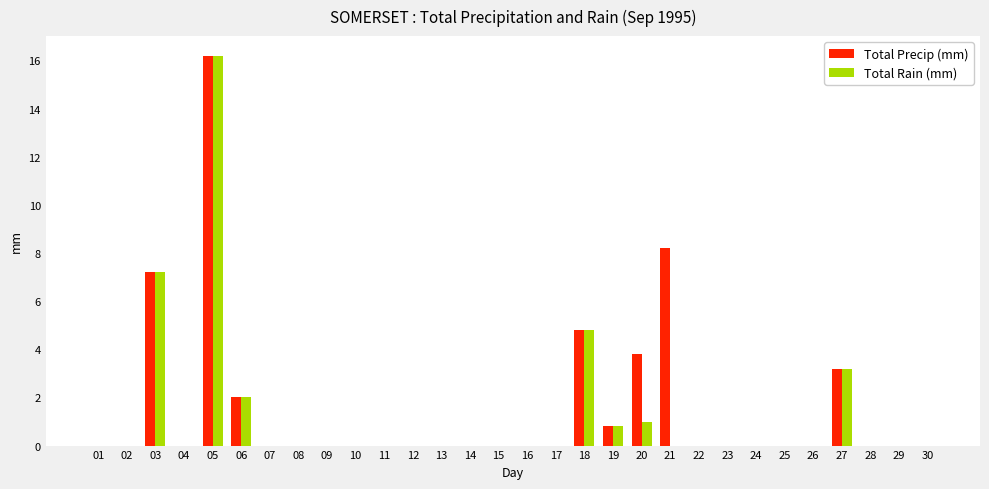

How many groups of bars are there?

30